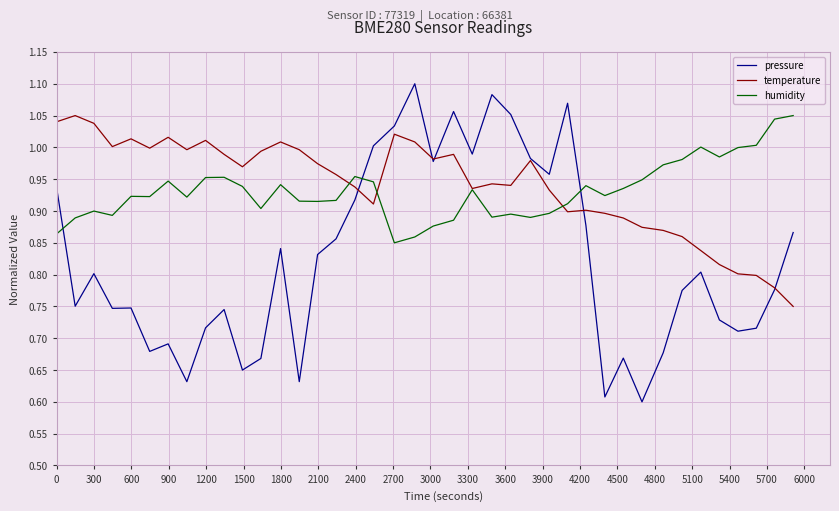

How many intersections are there between pressure and humidity?

3